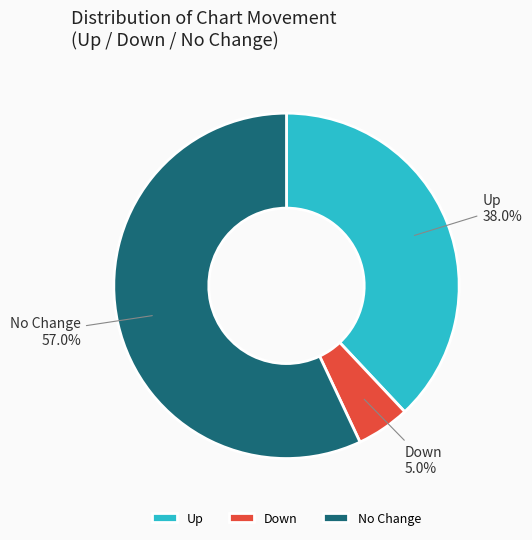

To the nearest percent, what is the average slice percentage?

33%